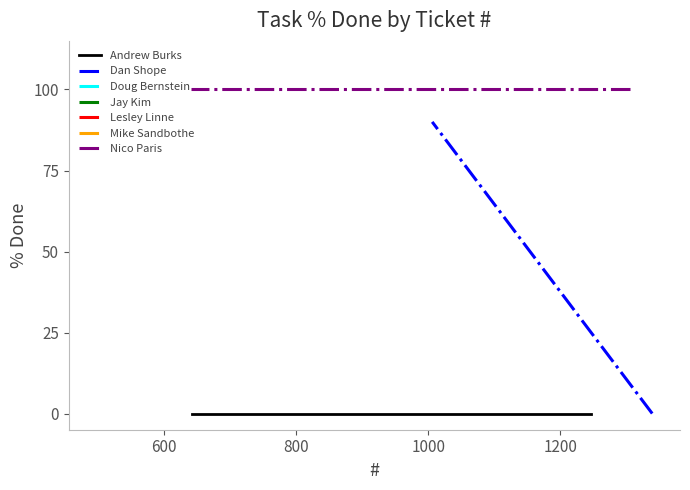

List the labels in order of value, smallest first.

1246, 670, 642, 1339, 640, 1006, 498, 500, 638, 1305, 643, 641